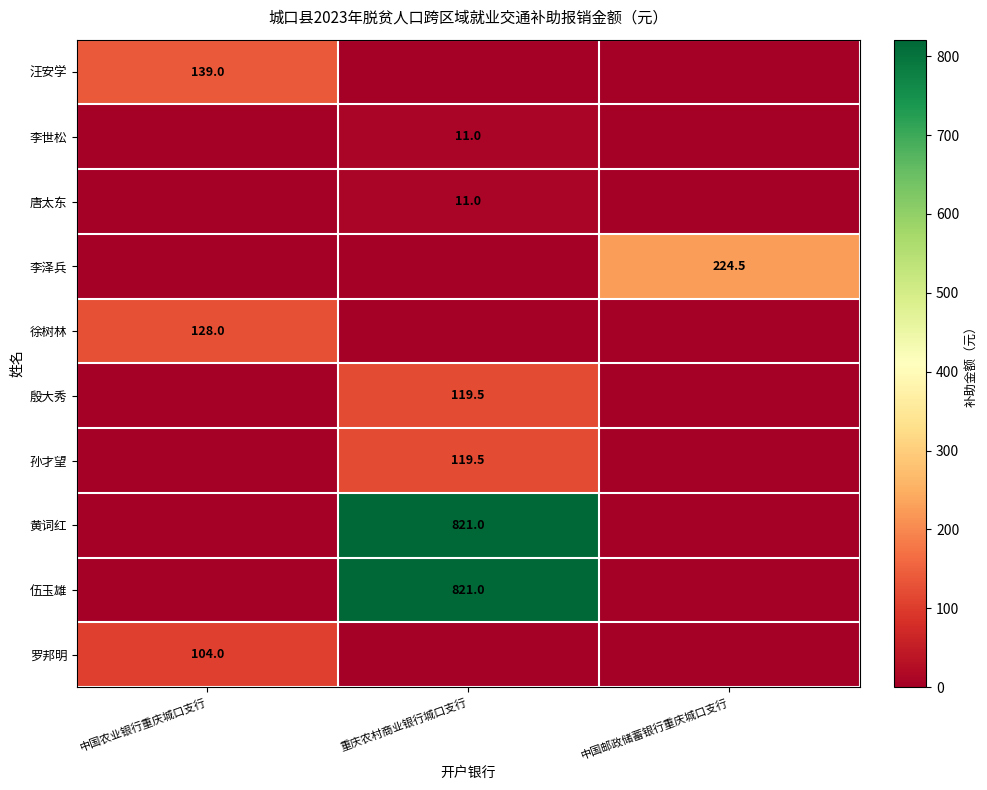

True or false: 徐树林 has a value of 188.1 at 中国农业银行重庆城口支行.

False